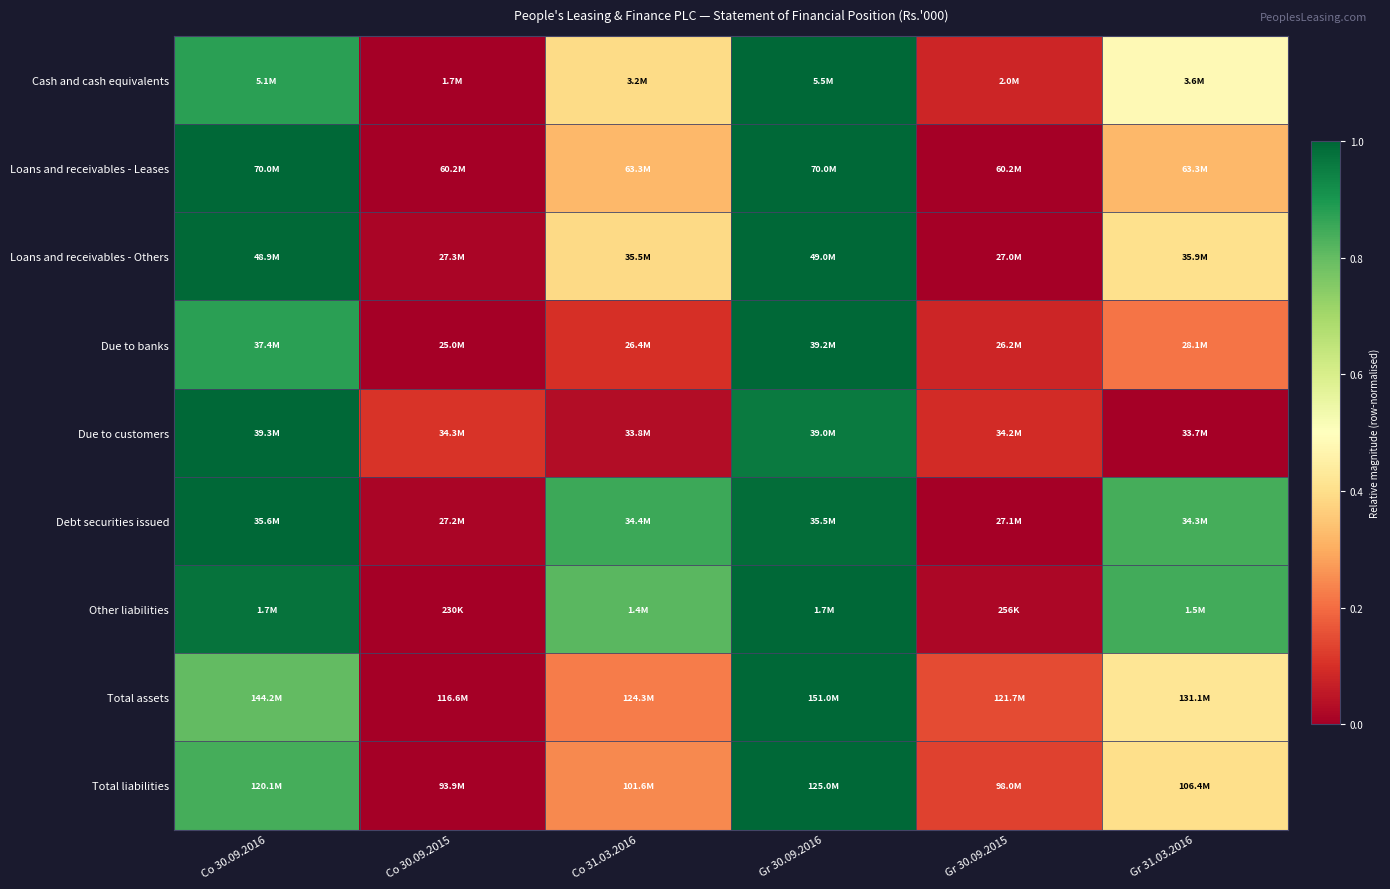

What is the total value across all series at Gr 31.03.2016?

3.9